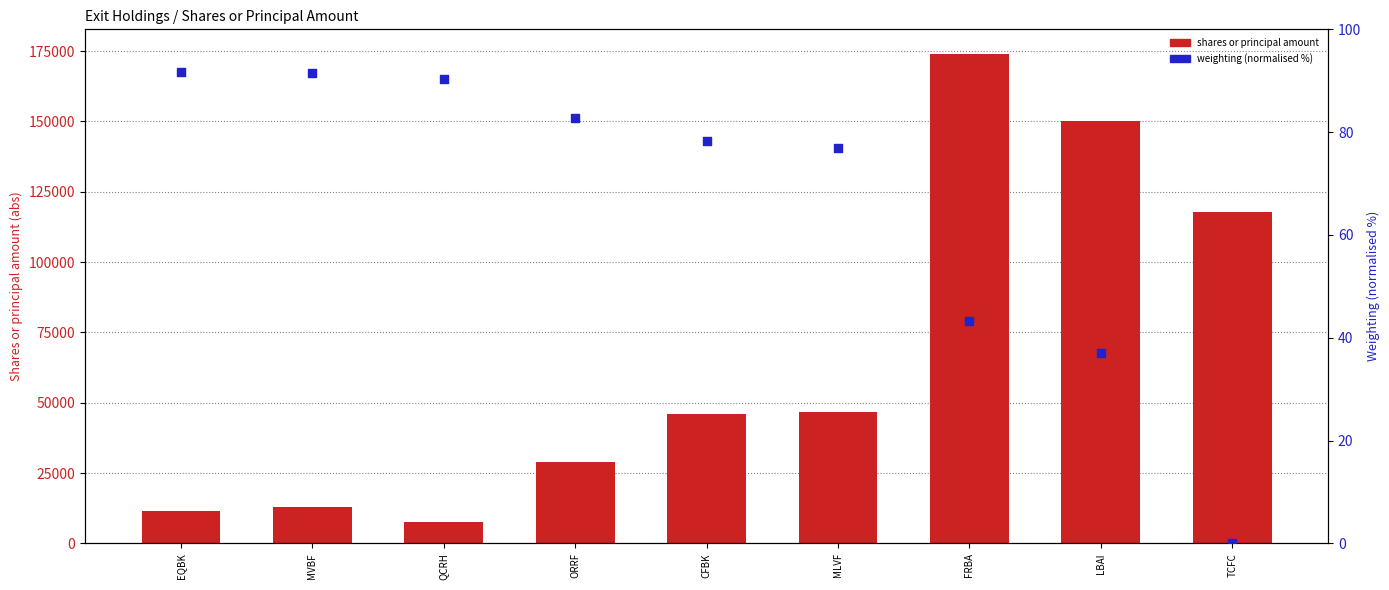

Which series has the largest total across all categories?

shares or principal amount